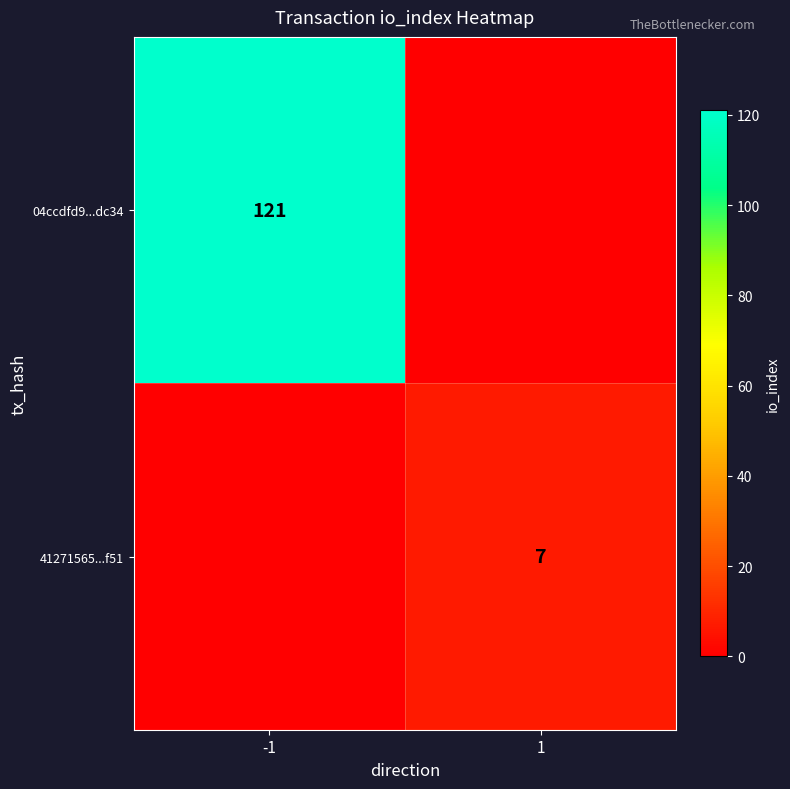

What is the sum of the 41271565...f51 values at 1 and -1?

7